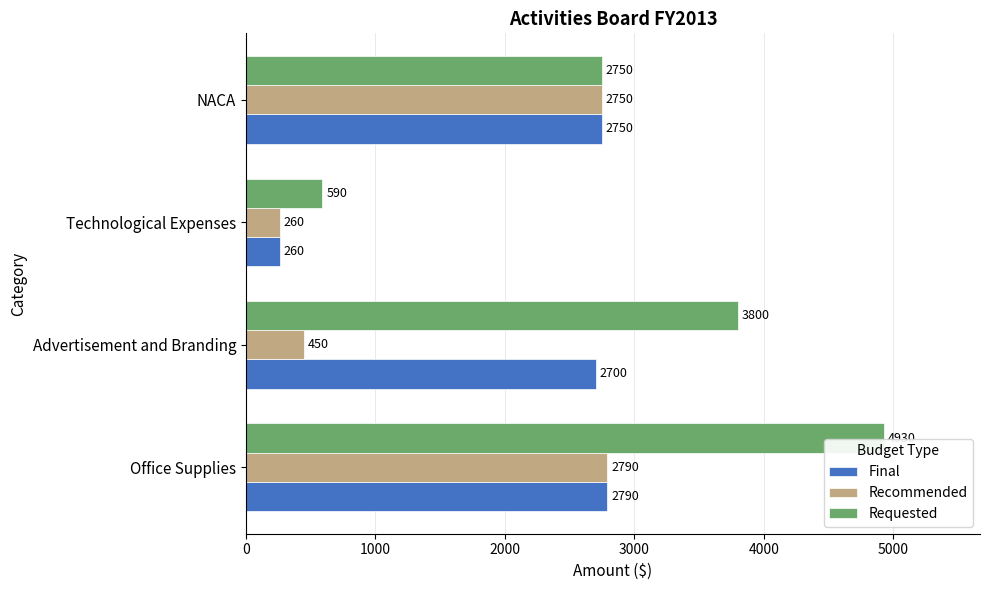

Which series has the widest spread of values?

Requested